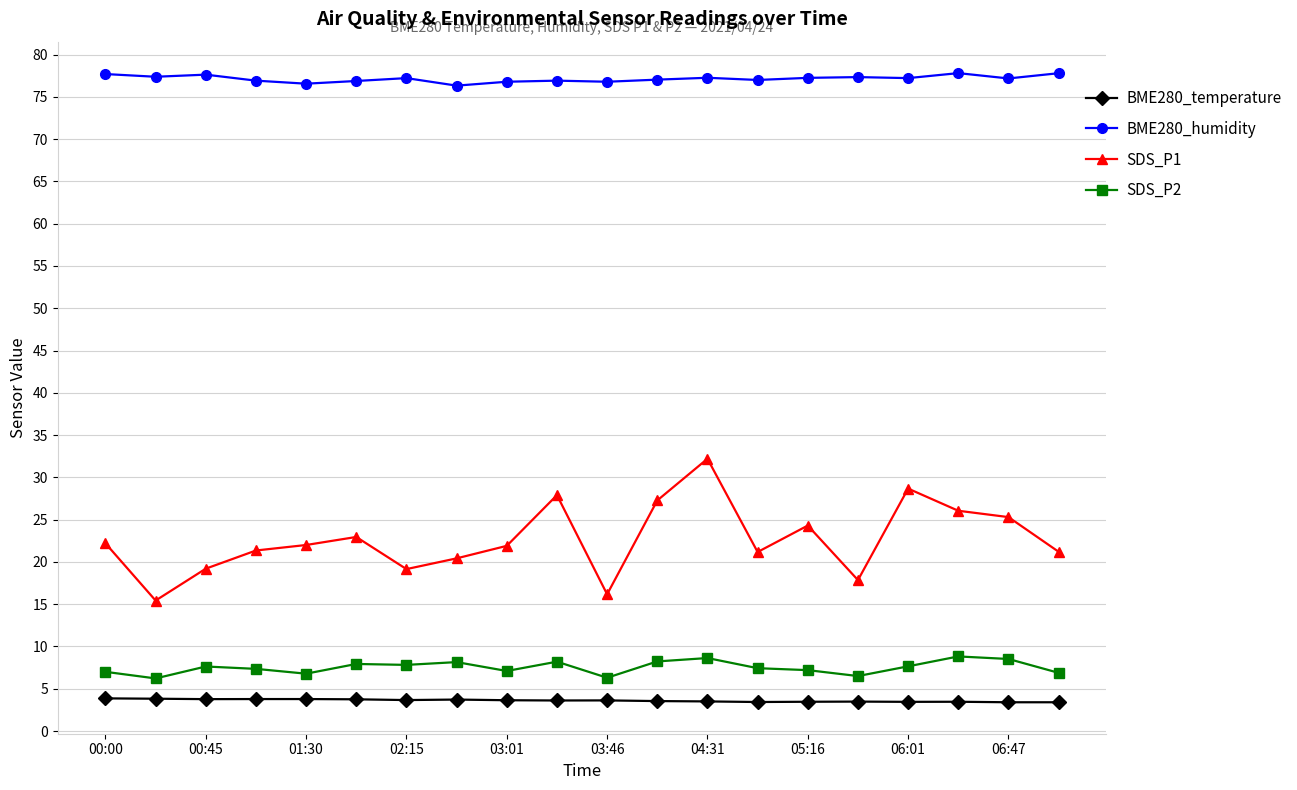

True or false: BME280_temperature and SDS_P1 intersect in this chart.

False